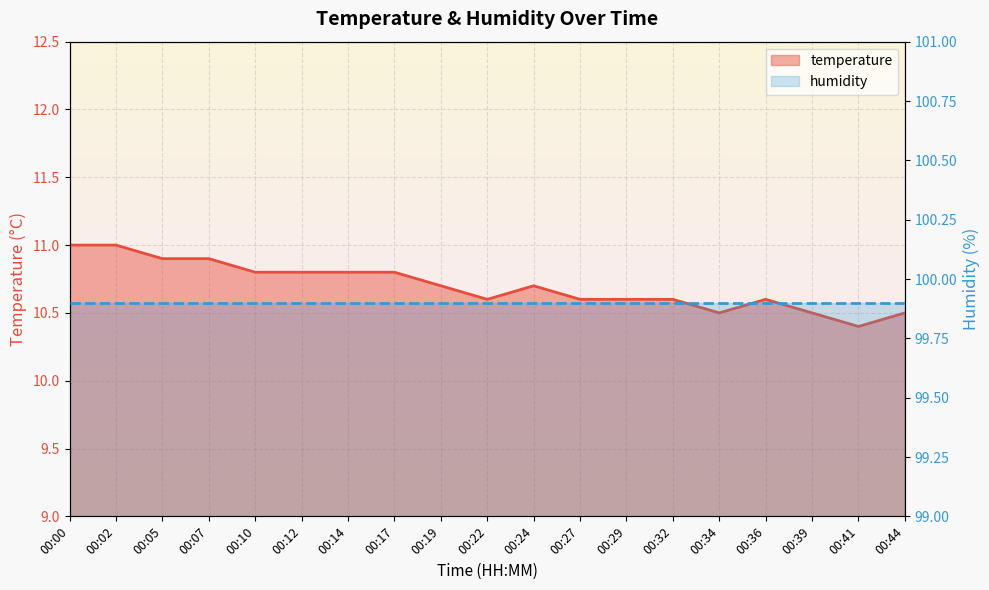

The chart shows a value of 4.6 at 00:22. True or false?

False